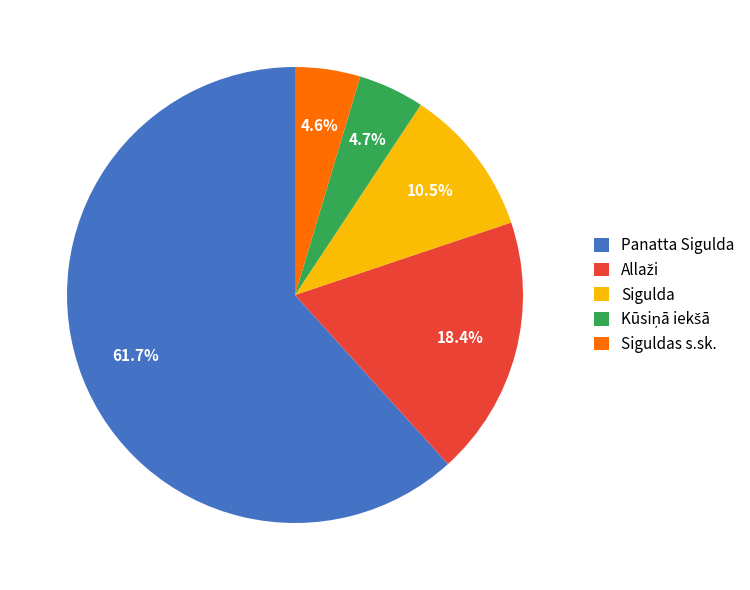

How many segments does this pie chart have?

5